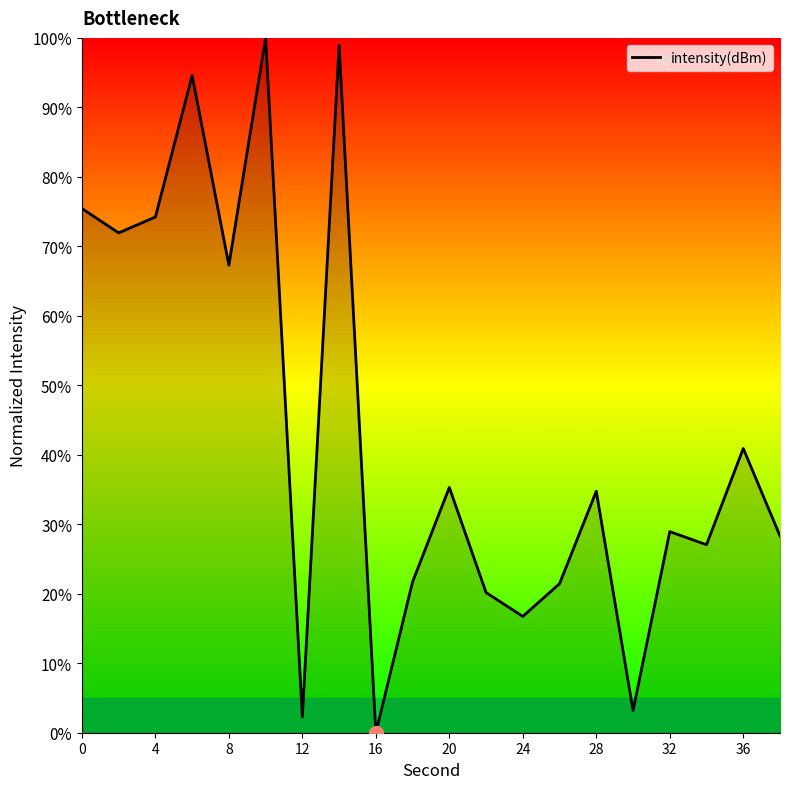

How many interior local peaks (higher than both neighbors) does the data have?

7